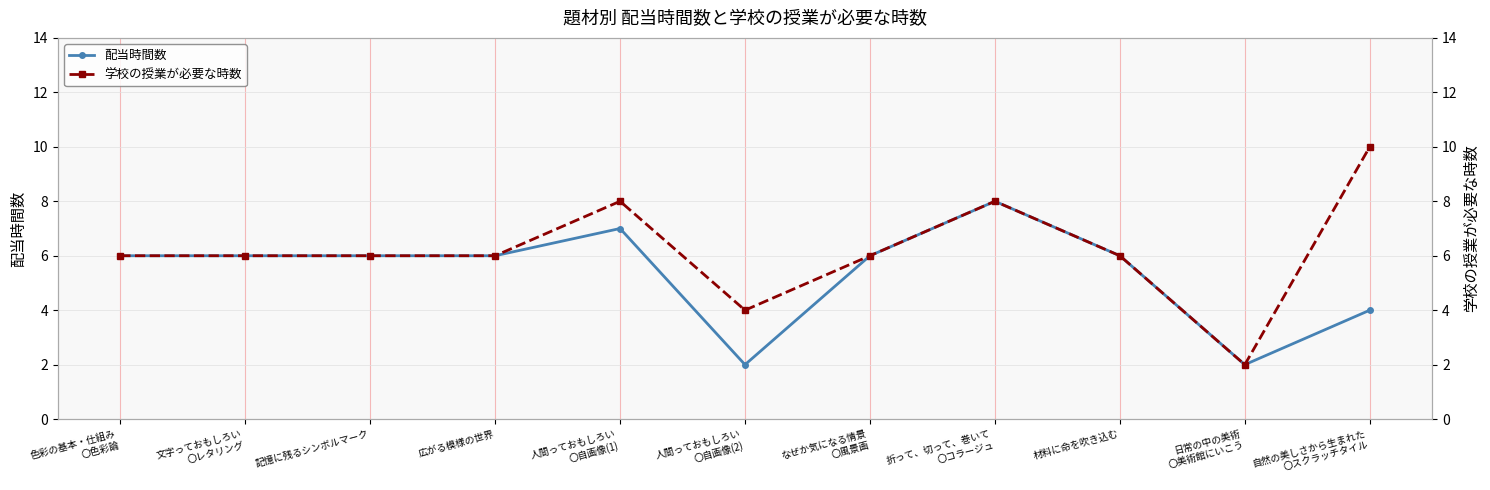

Reading left to right, list all the values displayed in this chart.

配当時間数: 6	6	6	6	7	2	6	8	6	2	4
学校の授業が必要な時数: 6	6	6	6	8	4	6	8	6	2	10